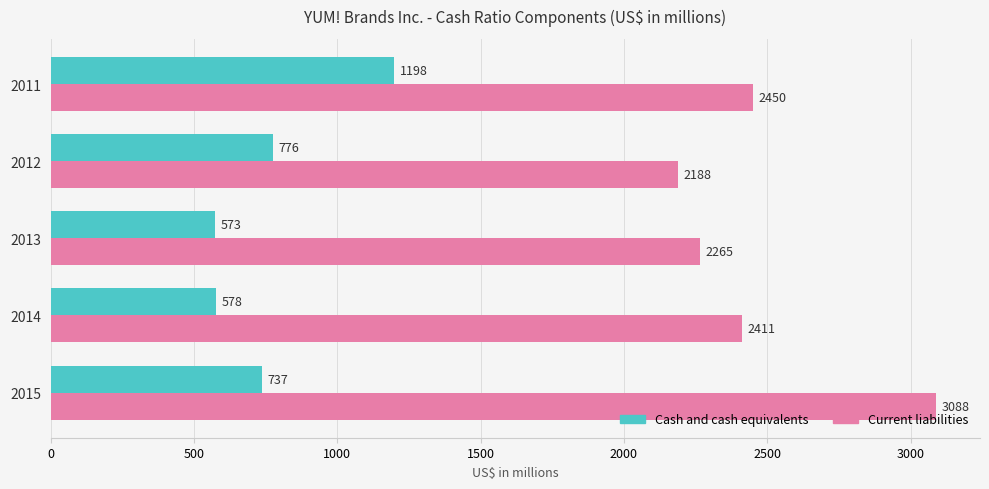

At which label does Cash and cash equivalents reach its peak?

2011